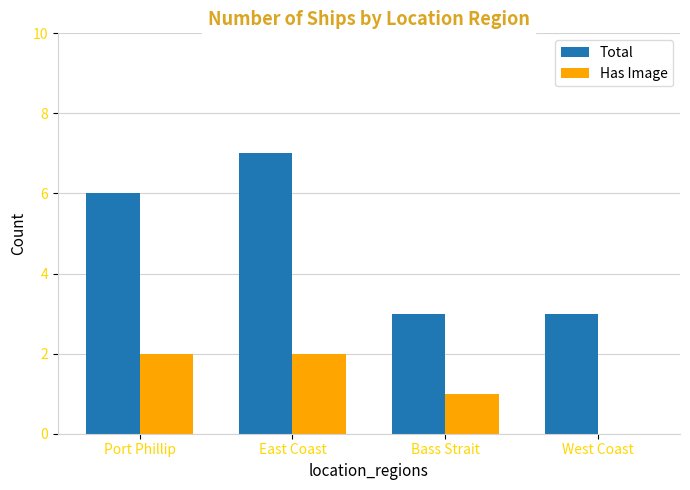

The Total series shows 5 at Bass Strait. True or false?

False